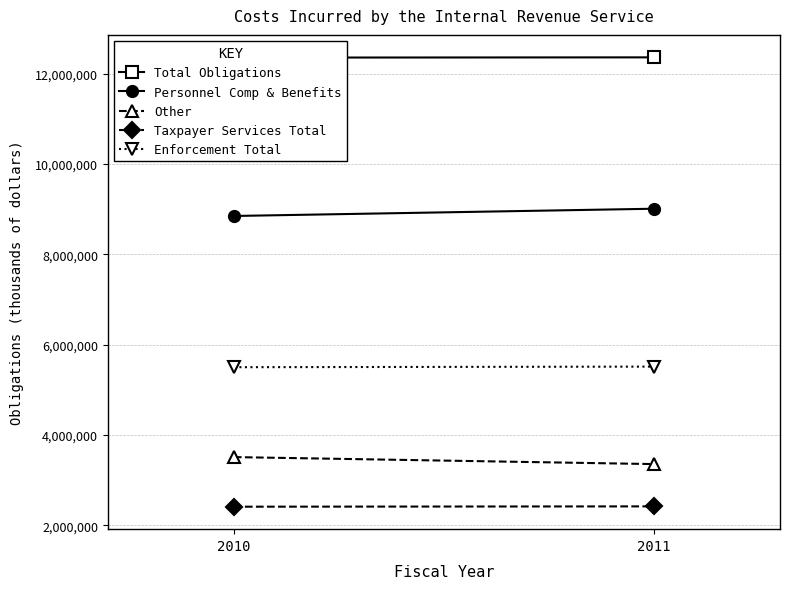

Count the Taxpayer Services Total values in the range 2408387 to 2415557.

2